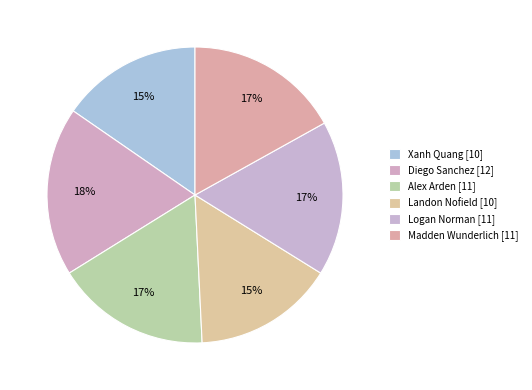

How many segments does this pie chart have?

6